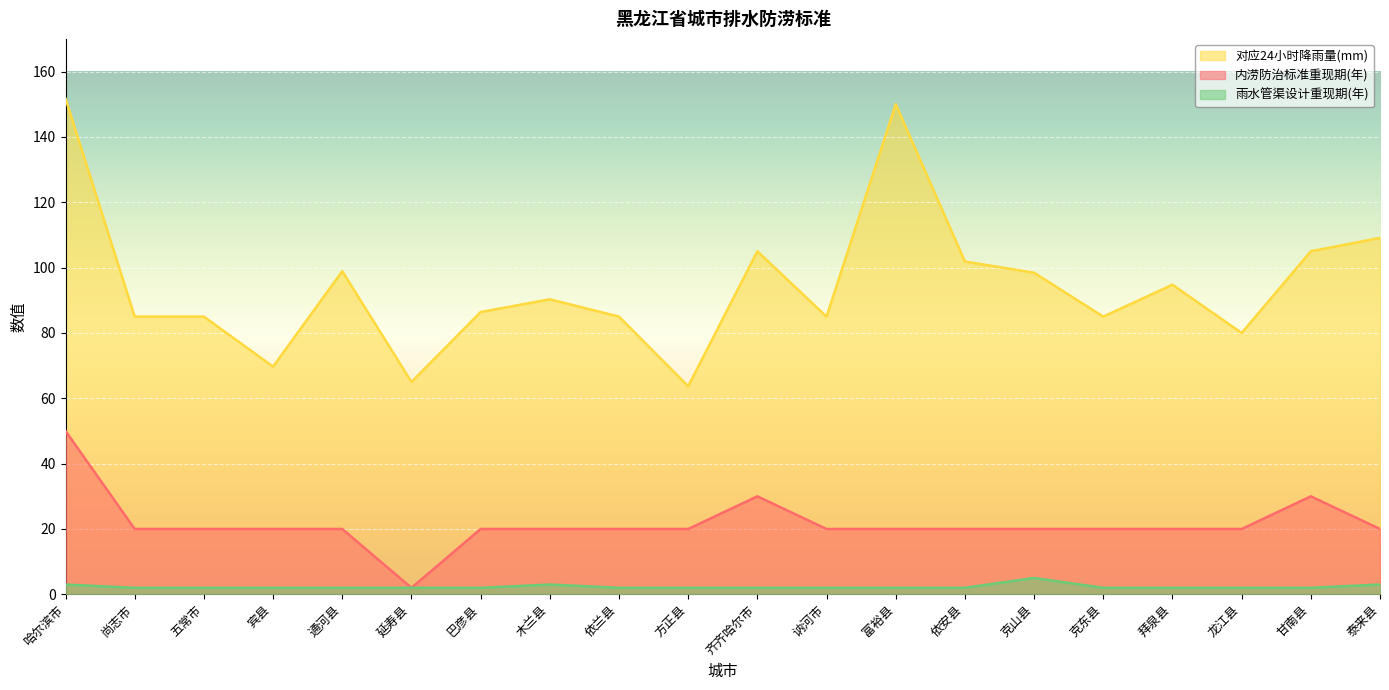

What is the label of the 9th point from the right?

讷河市